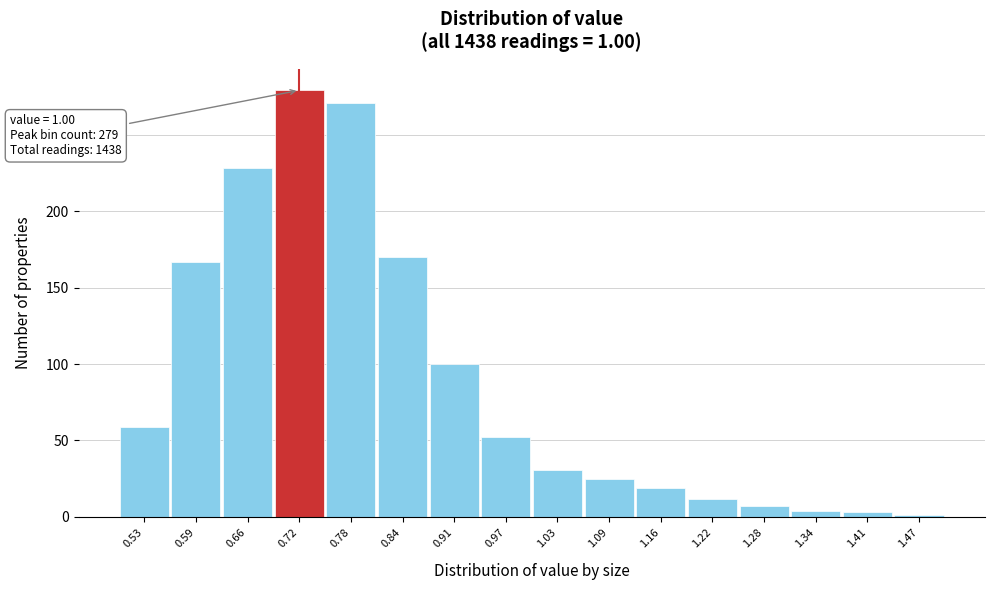

What is the difference between the maximum and second lowest values?

276